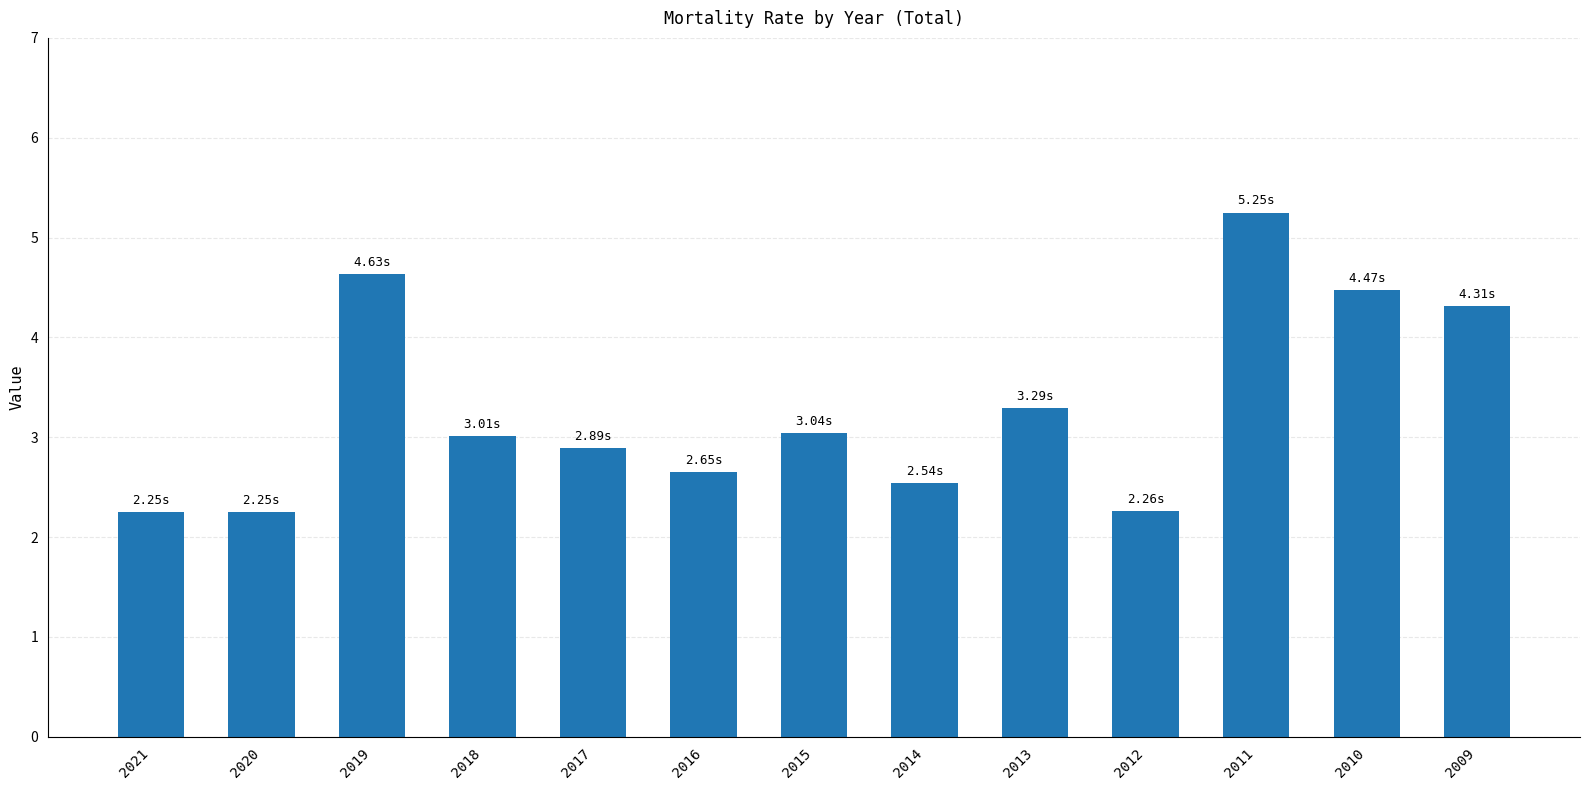

How many values are below 3?

6